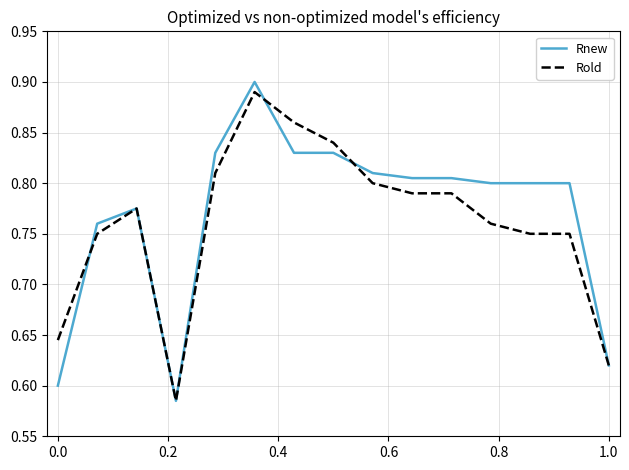

Does the chart display data point markers on the line(s)?

No